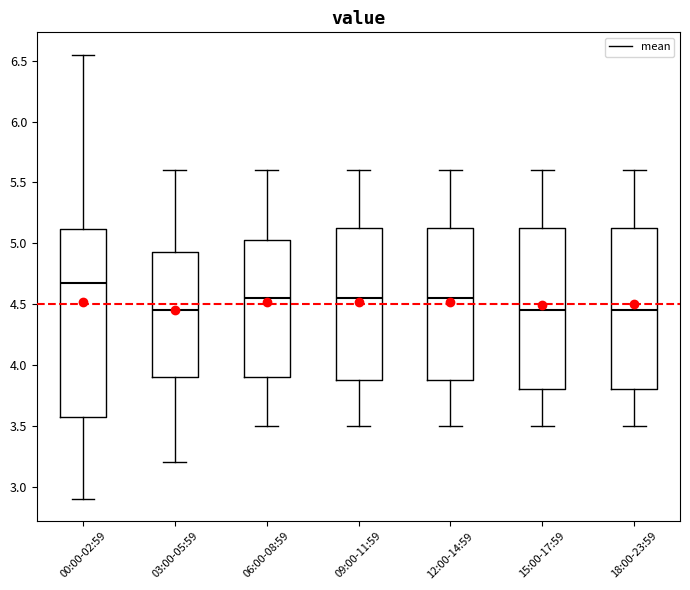

Where is the upper edge of the box for 06:00-08:59 on the y-axis? The values are not printed on the chart, so give them approximately, as read against the axis.

5.05